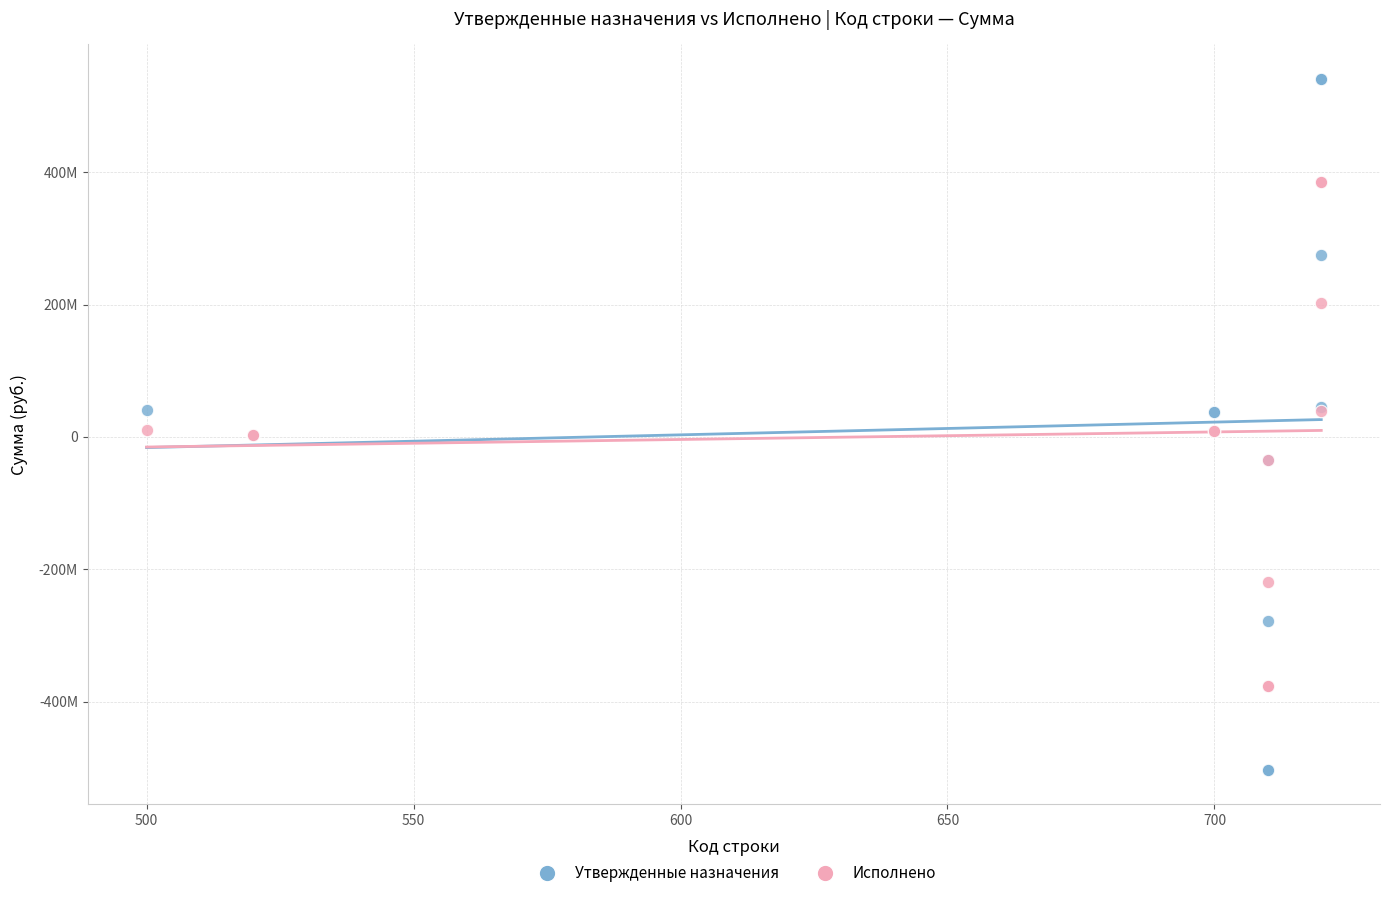

What are all the series names shown in the legend?

Утвержденные назначения, Исполнено